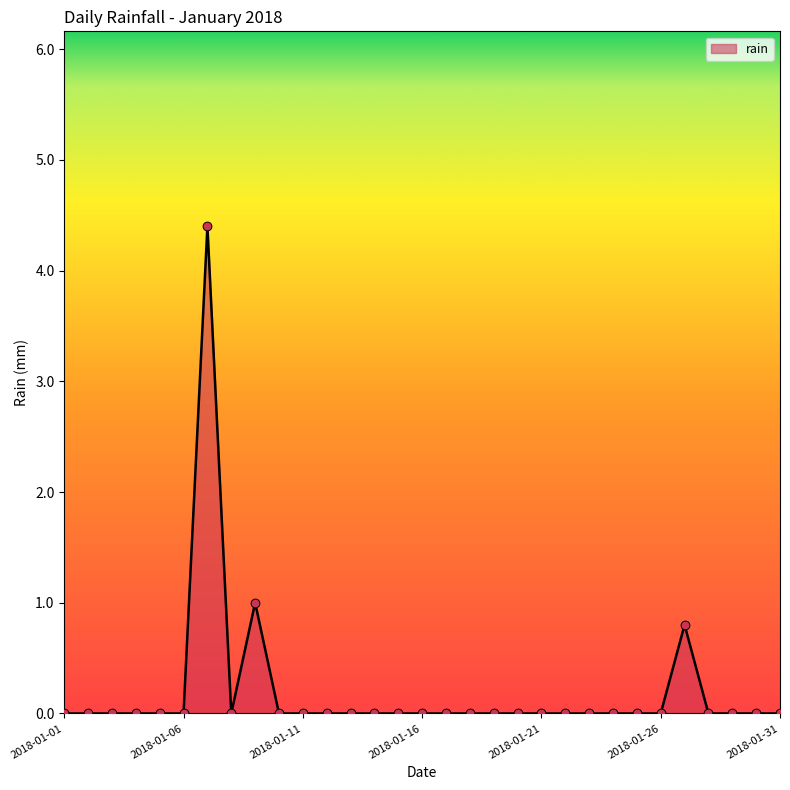

What is the difference between the maximum and minimum values?

4.4